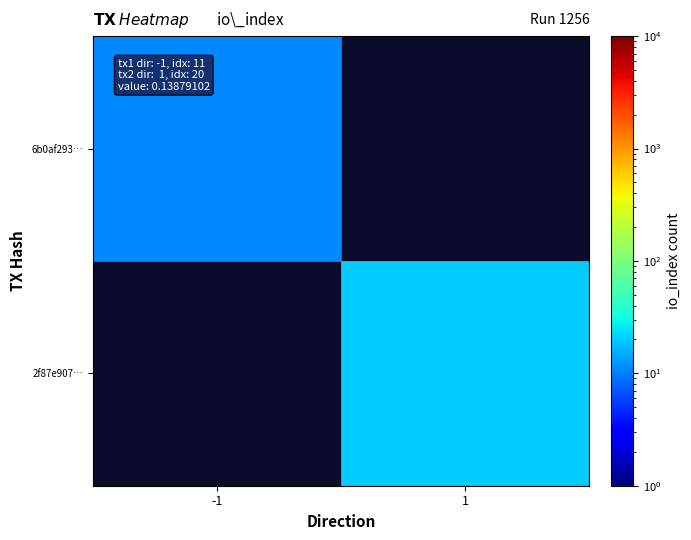

Rank the series by their average value, from lowest to highest.

6b0af293…, 2f87e907…